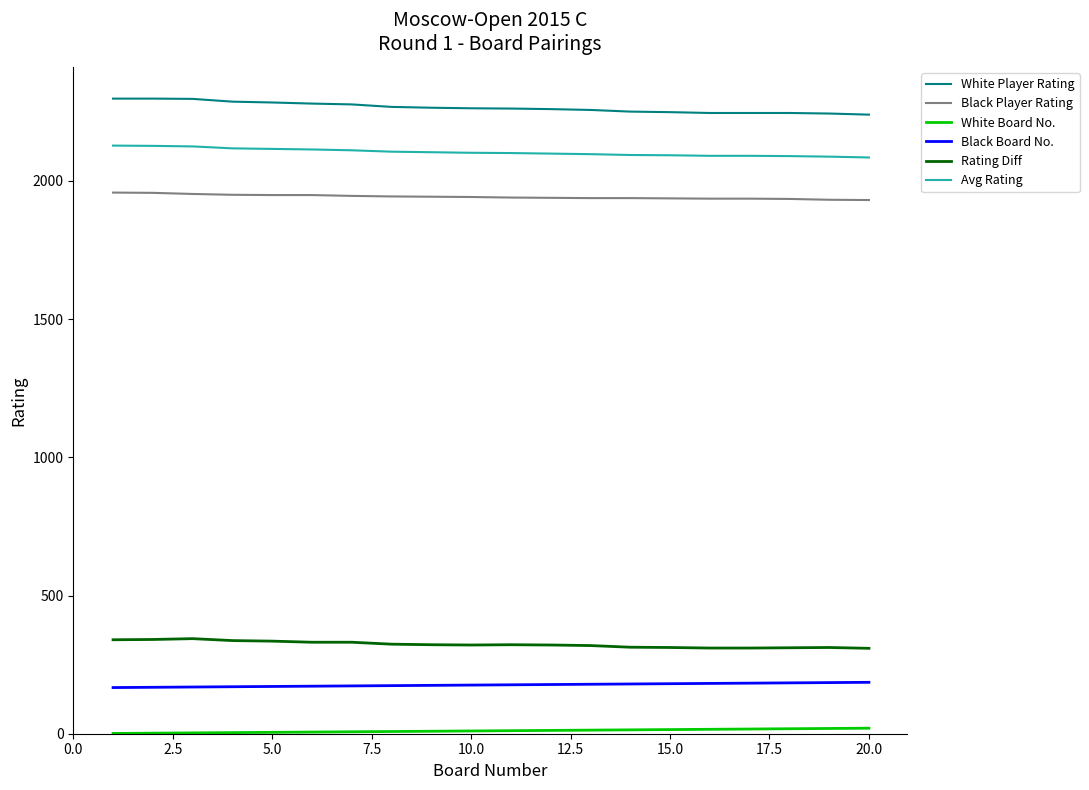

True or false: Avg Rating and White Player Rating cross at least once.

False